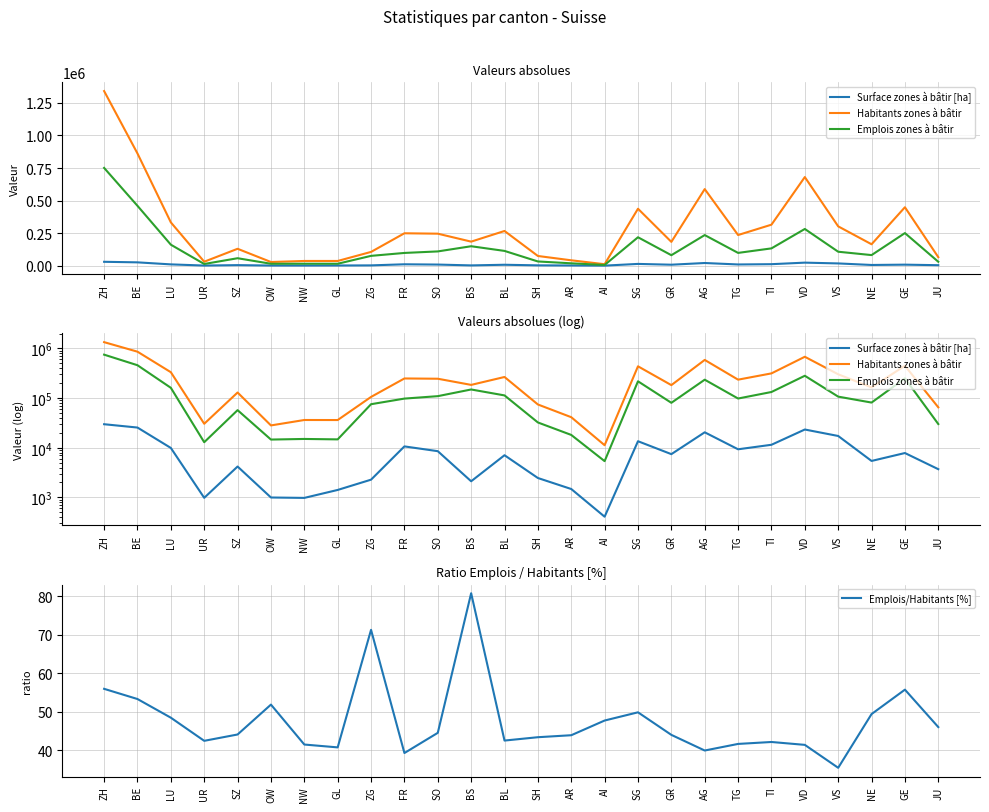

What is the approximate value of Emplois zones à bâtir at ZH?

750792.0